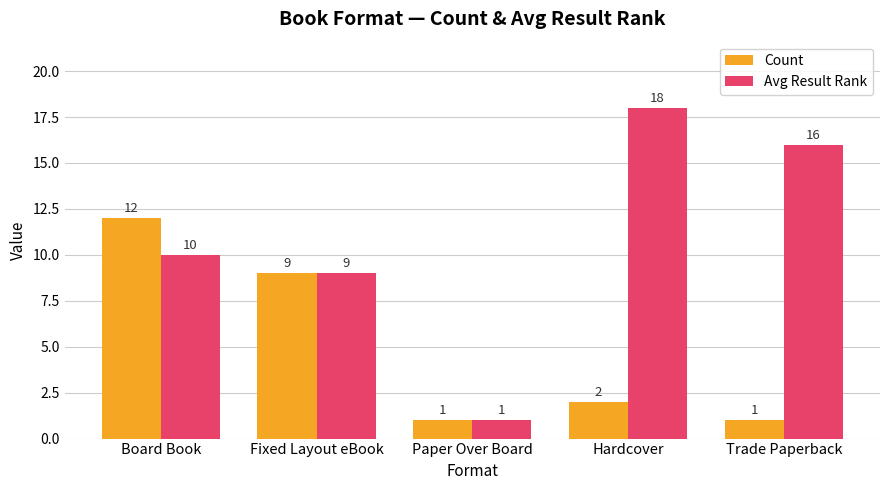

What is the total value across all series at Fixed Layout eBook?

18